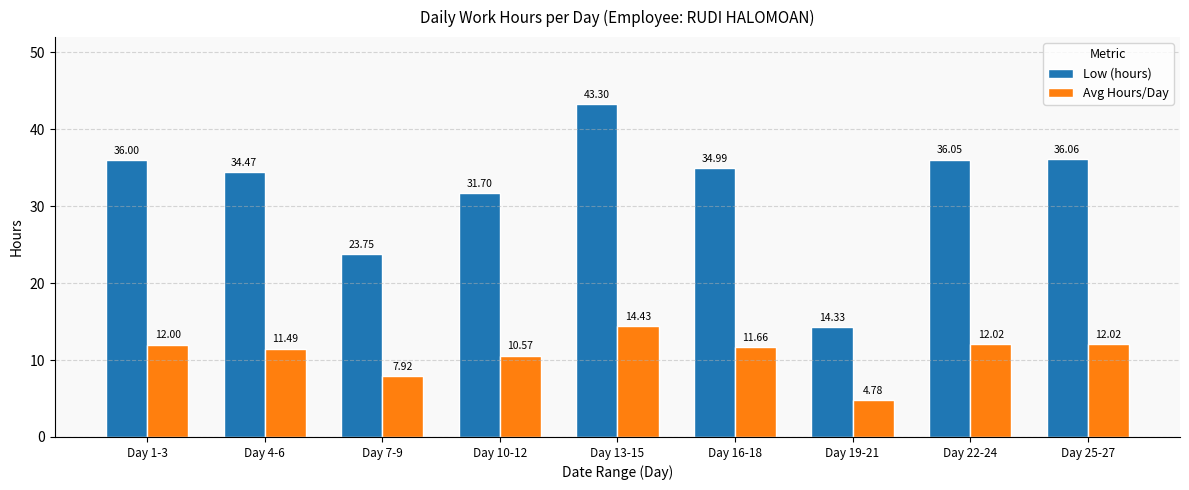

What is the minimum value shown in the chart?

4.8